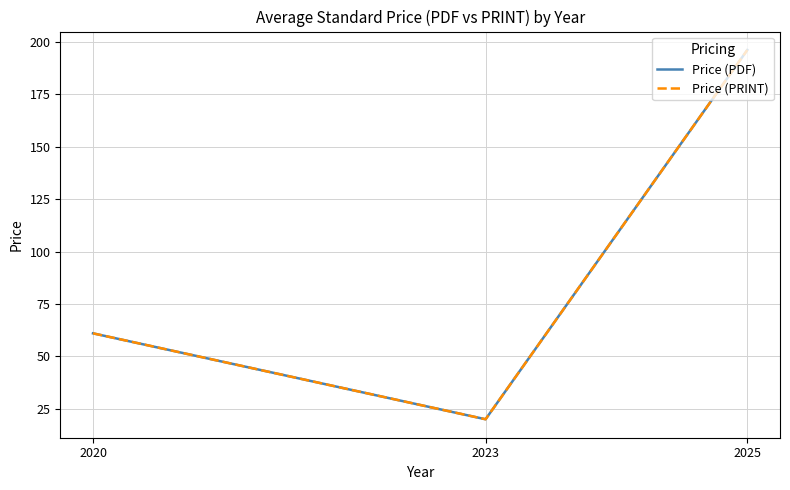

Does the chart have visible grid lines?

Yes